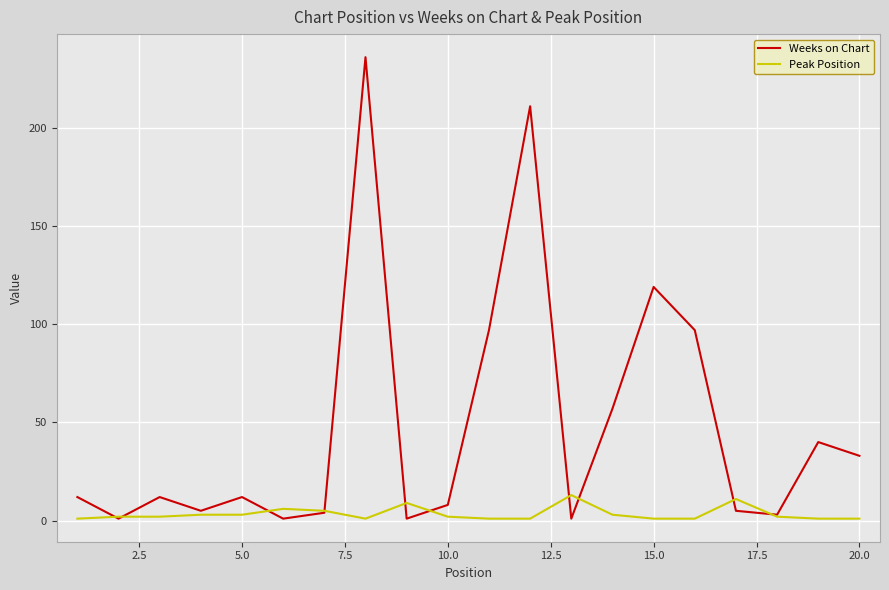

What is the difference between the maximum and minimum values in the Peak Position series?

12